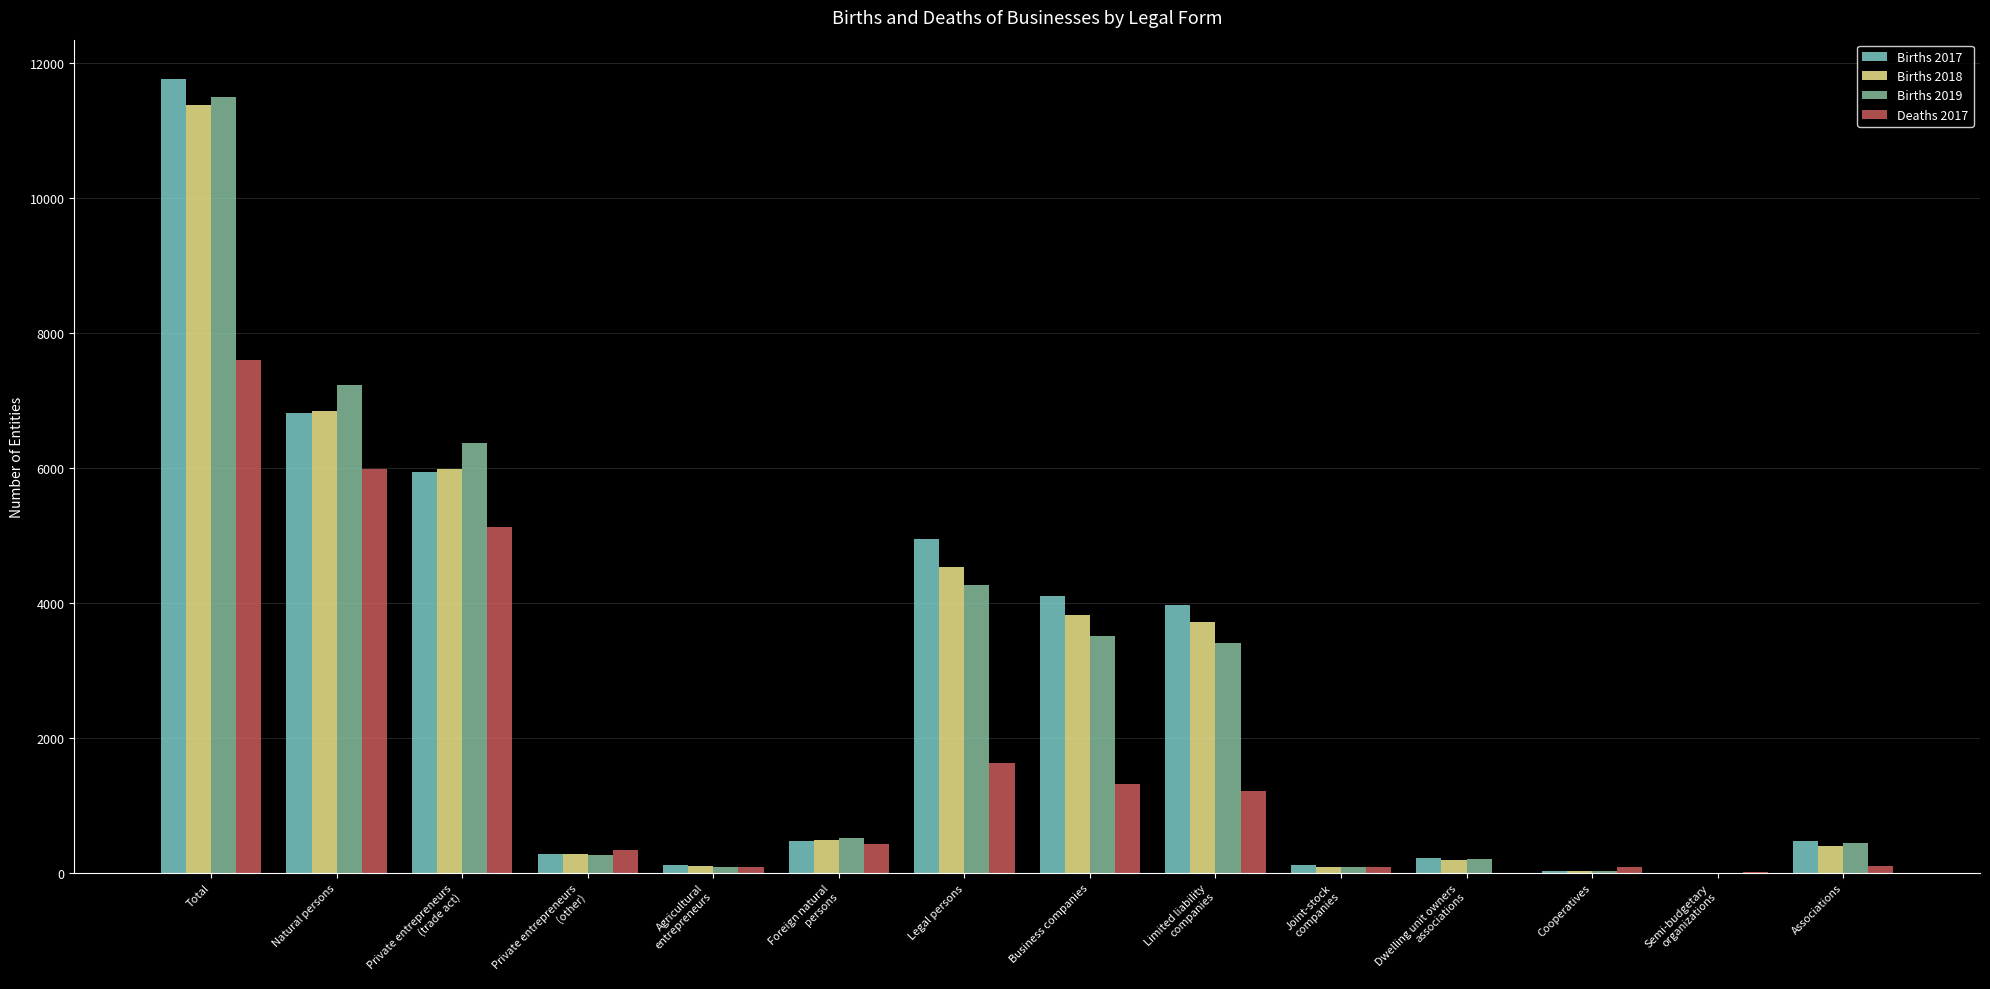

Which label corresponds to the largest value in the chart?

Total